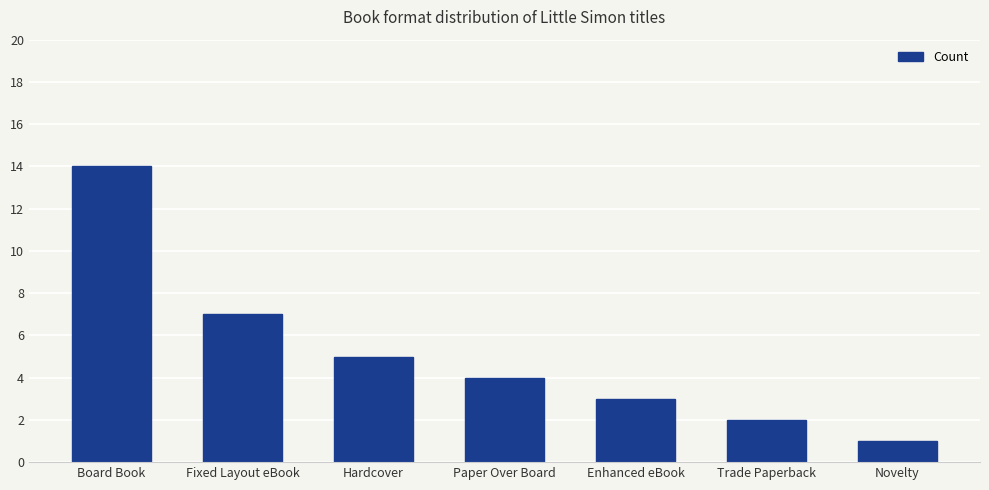

What is the difference between the second highest and second lowest values?

5